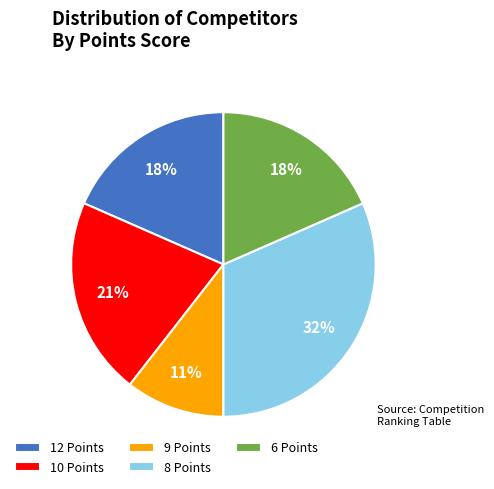

Is there any slice that represents more than half of the pie?

No